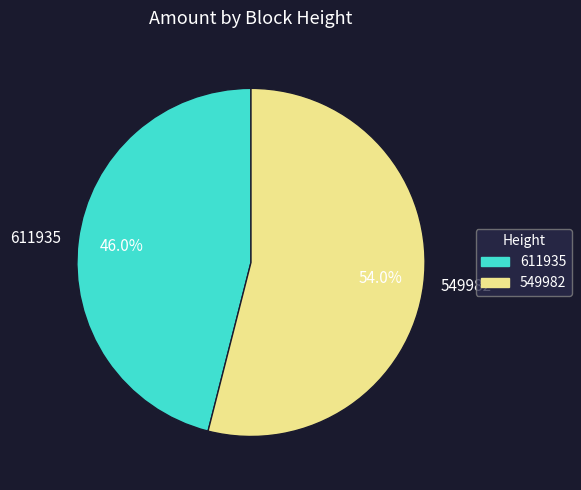

Is 549982 the majority of the pie?

Yes